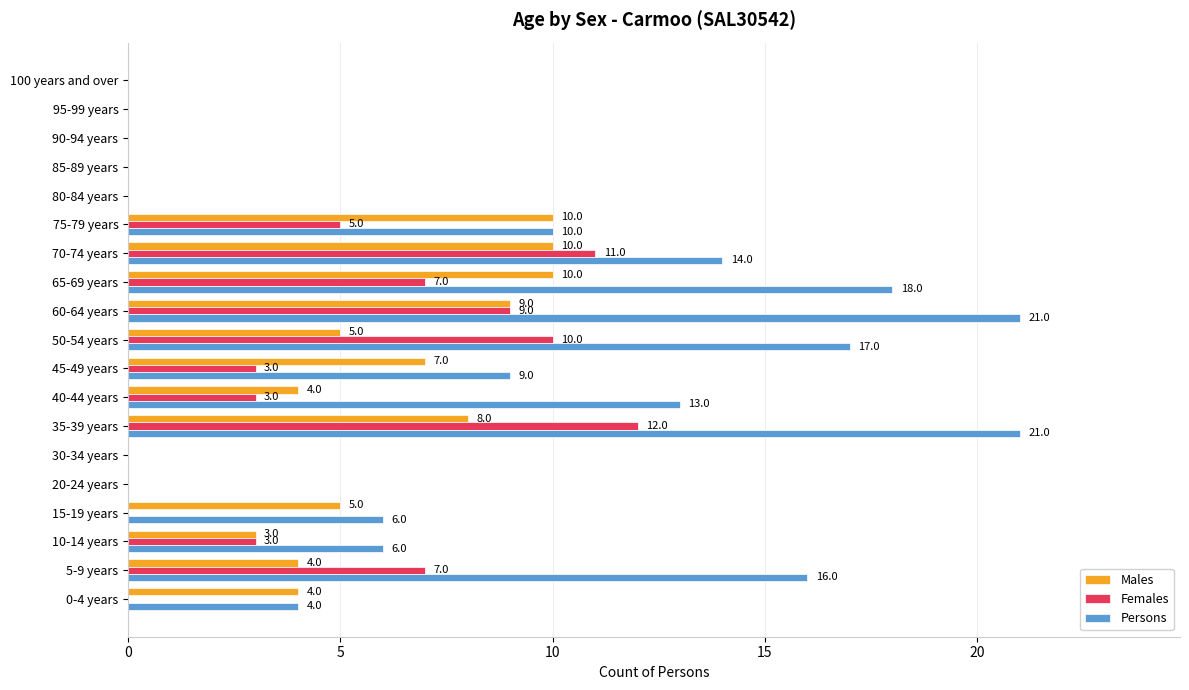

What is the total value across all series at 70-74 years?

35